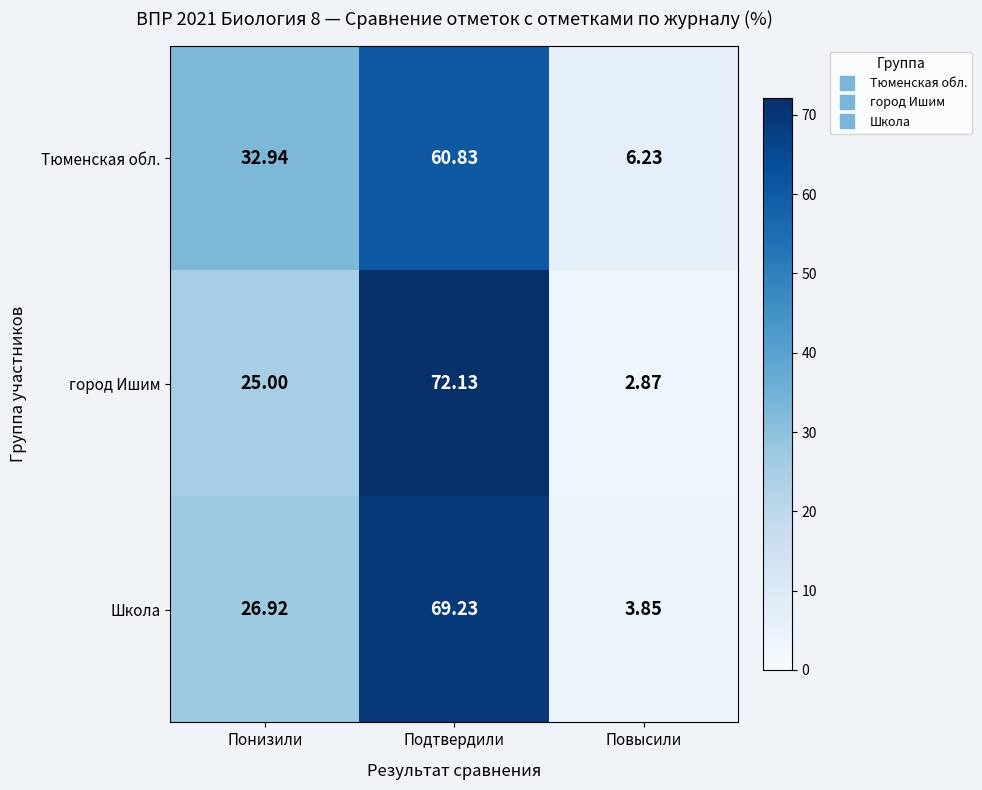

Between Понизили and Подтвердили, which series saw the biggest shift?

город Ишим